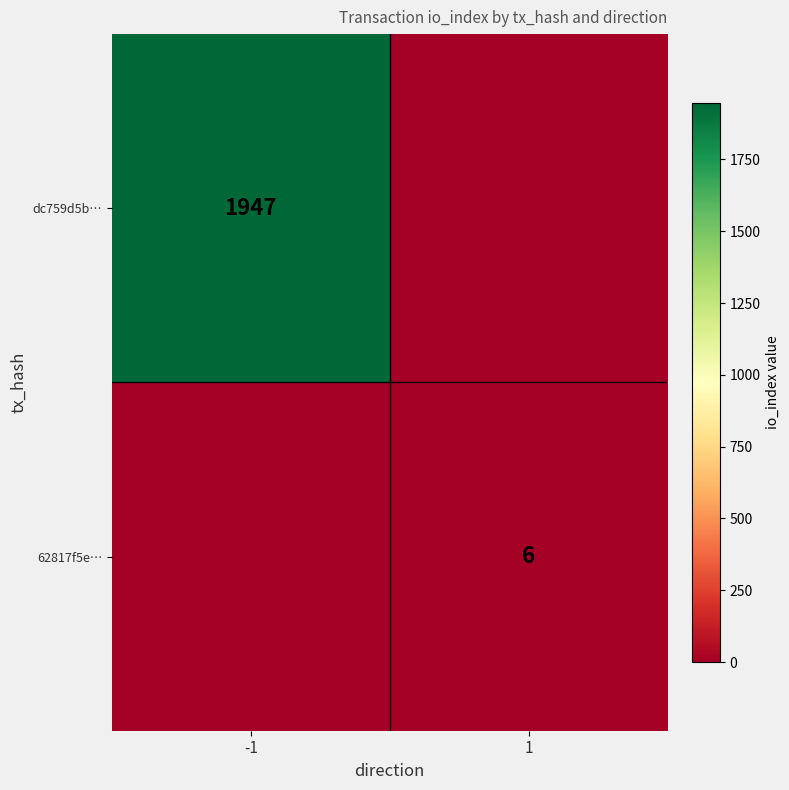

The 62817f5e… series shows 4 at 1. True or false?

False